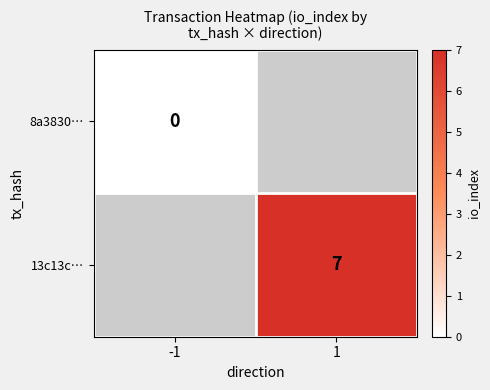

The 13c13c… series shows 9.9 at 1. True or false?

False